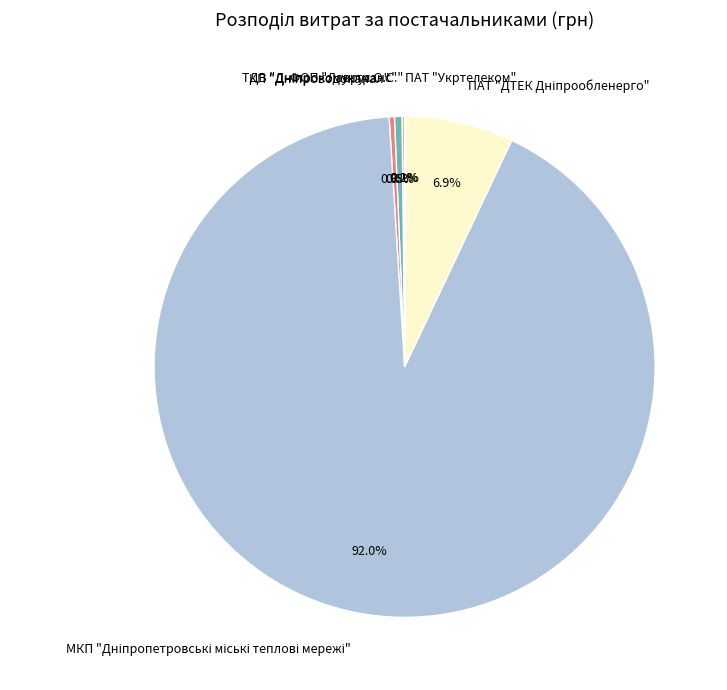

Does any single category account for the majority?

Yes